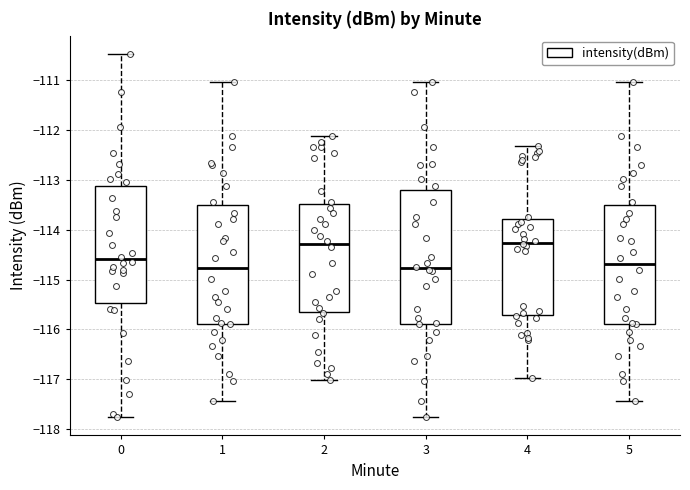

Which box is the tallest, from its lower edge to its upper edge?

3